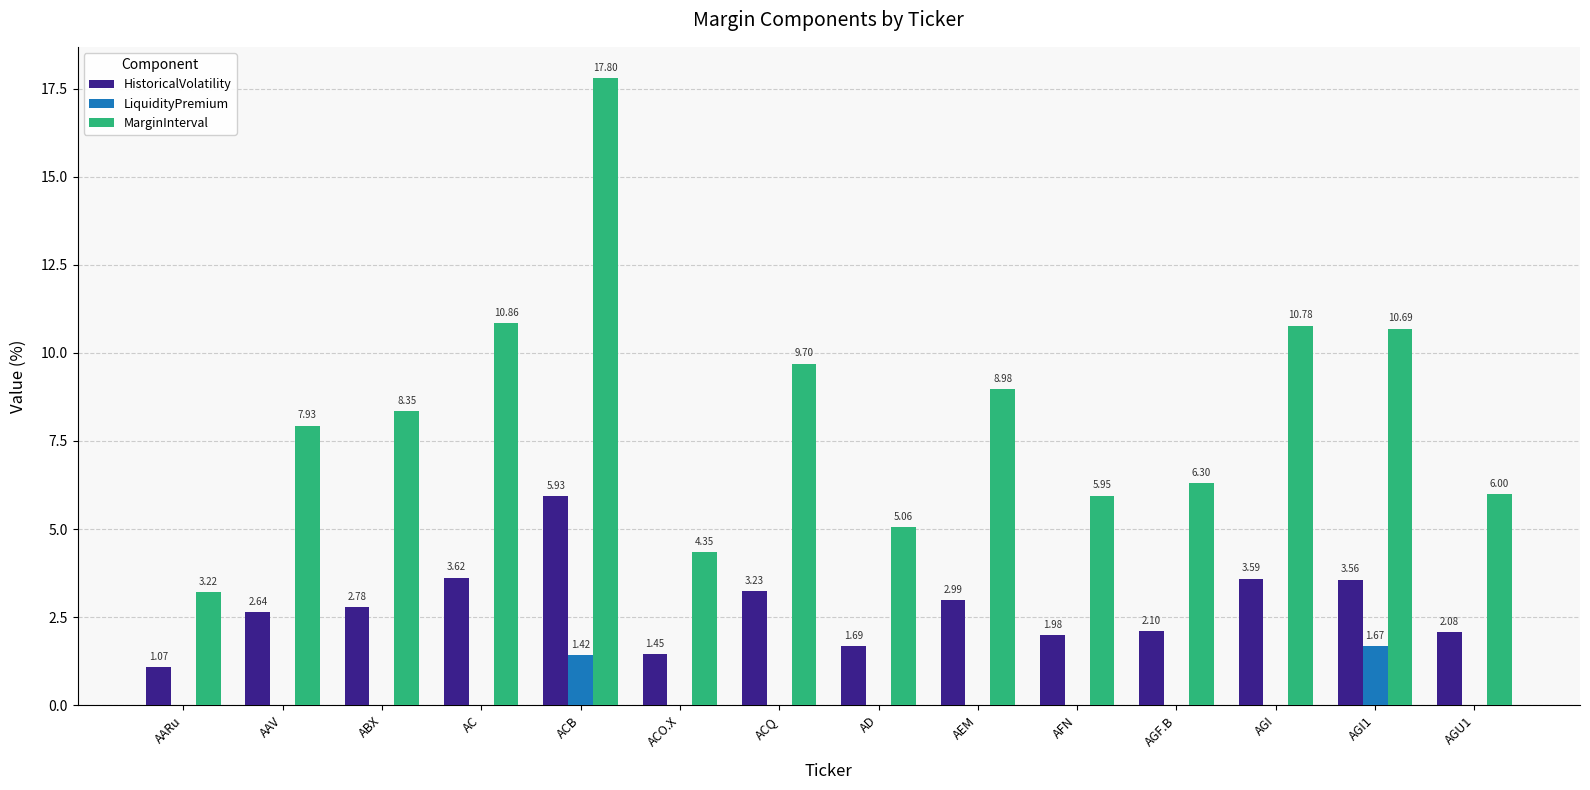

At which label is MarginInterval closest to 10?

ACQ